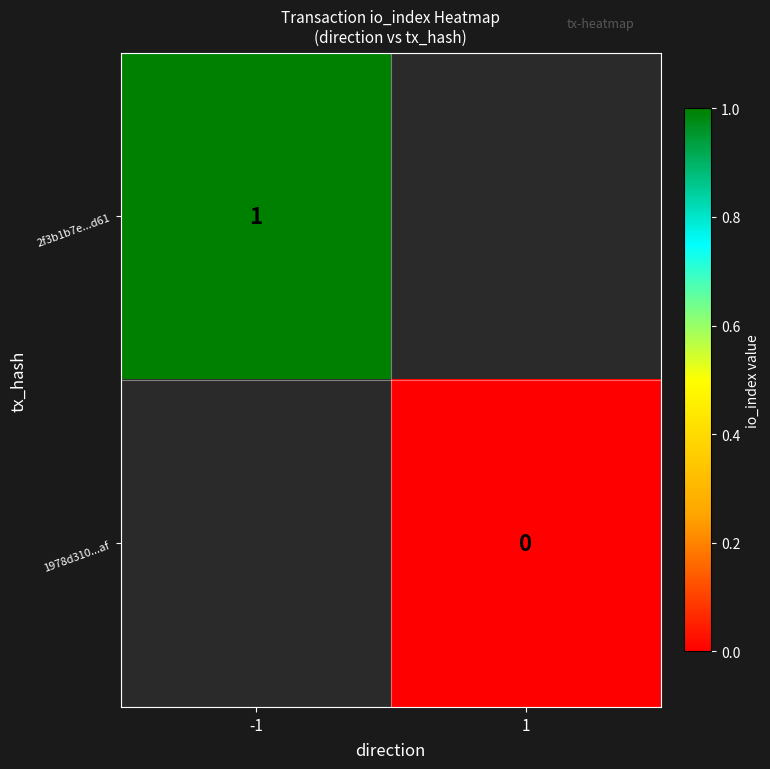

Is the value of 2f3b1b7e...d61 at -1 greater than the value of 1978d310...af at 1?

Yes